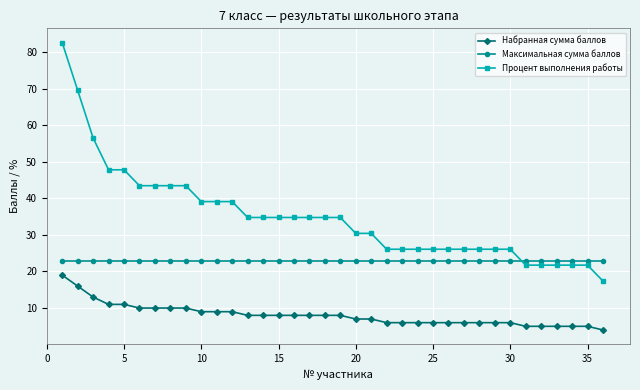

What is the maximum value for Процент выполнения работы?

82.6